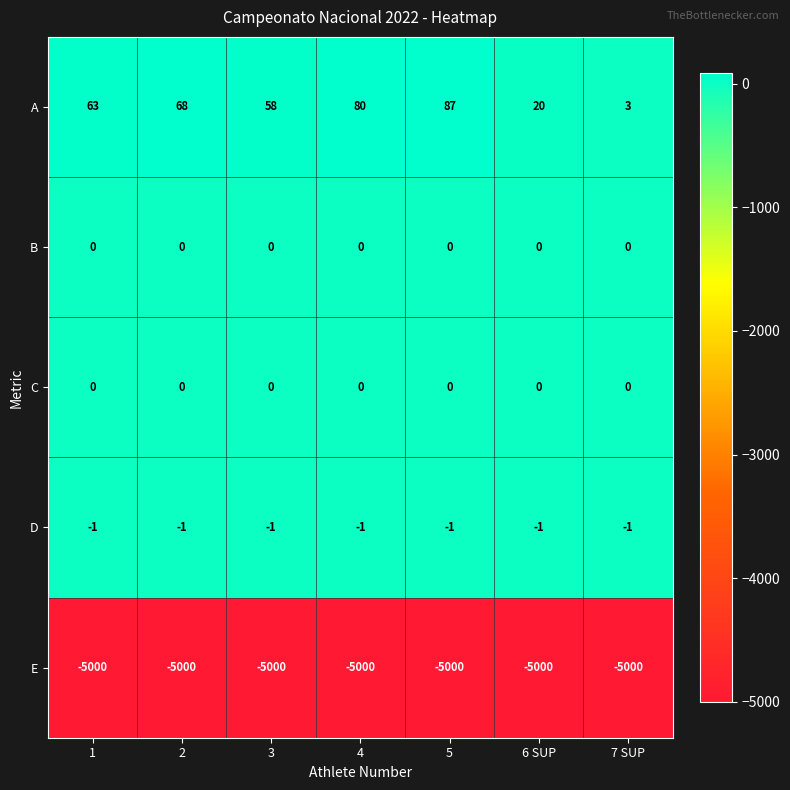

What is the total value across all series at 5?

-4914